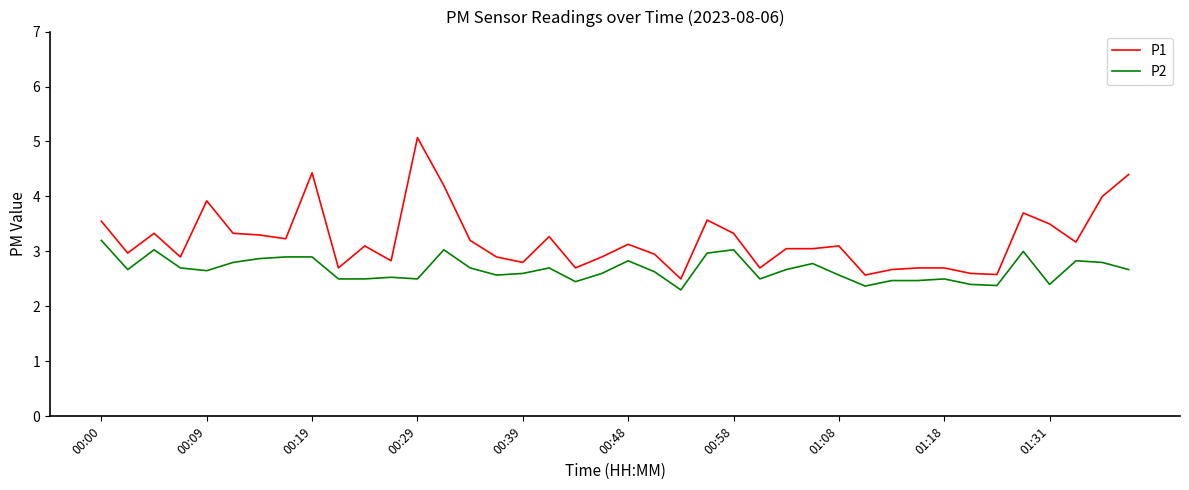

Which series has the widest spread of values?

P1